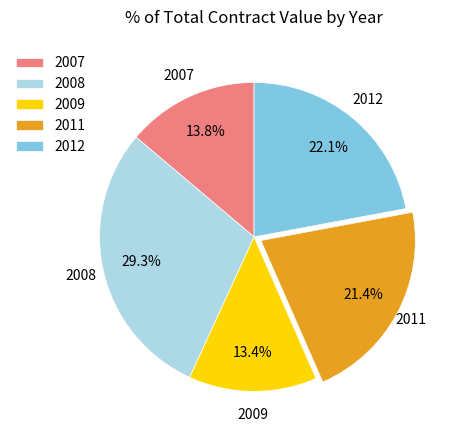

What is the ratio of the value at 2009 to the value at 2012?

0.6